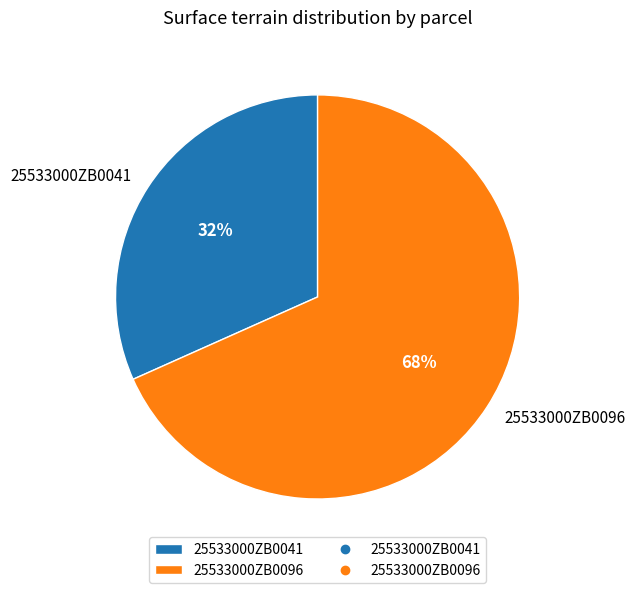

What is the majority slice?

25533000ZB0096